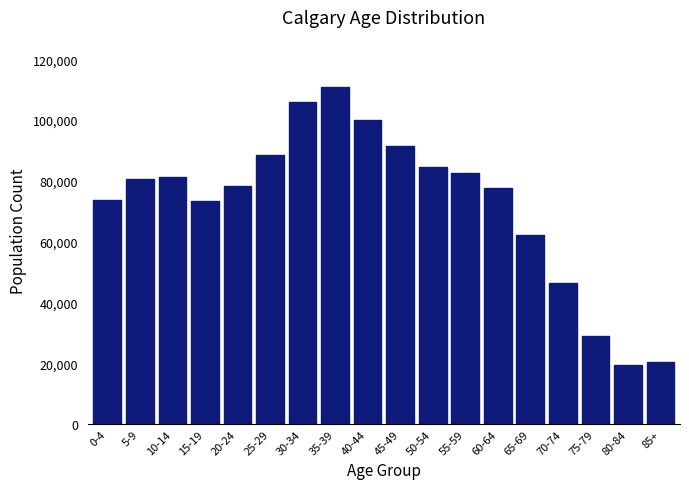

Is it true that the value at 30-34 is 152733?

False